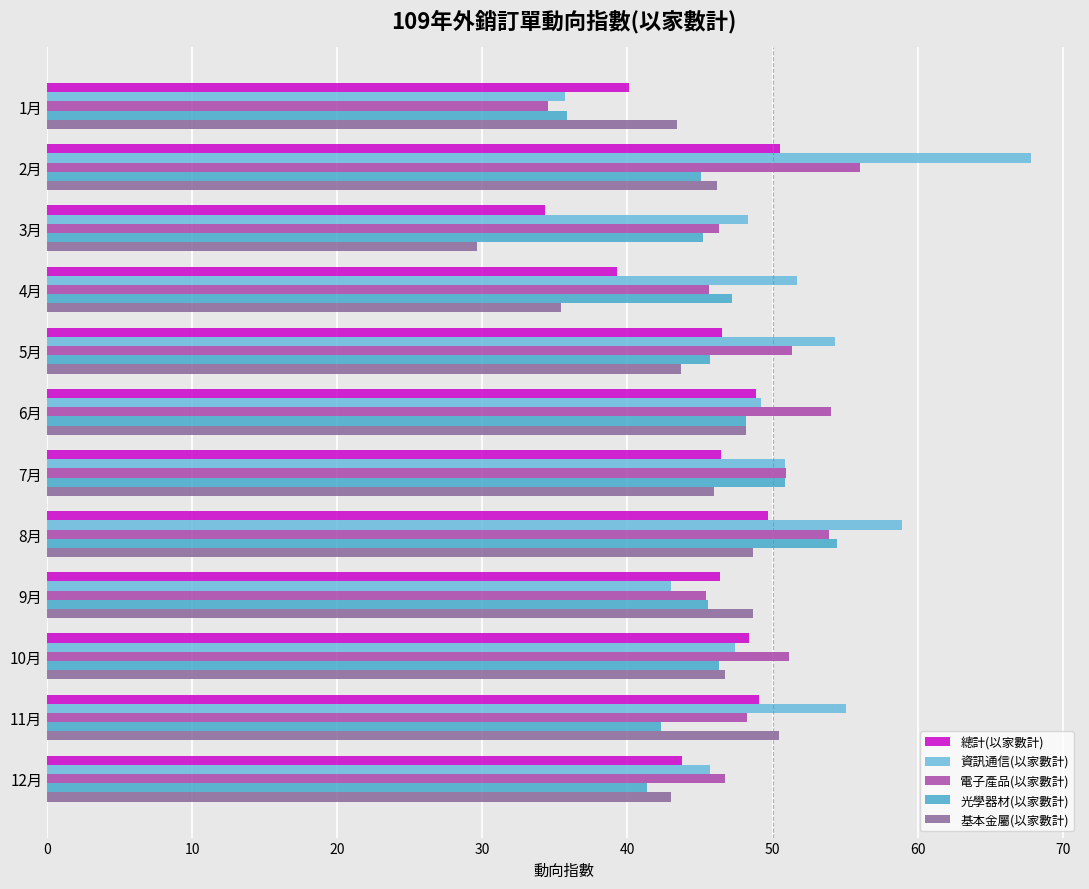

What is the total value across all series at 10月?

239.9